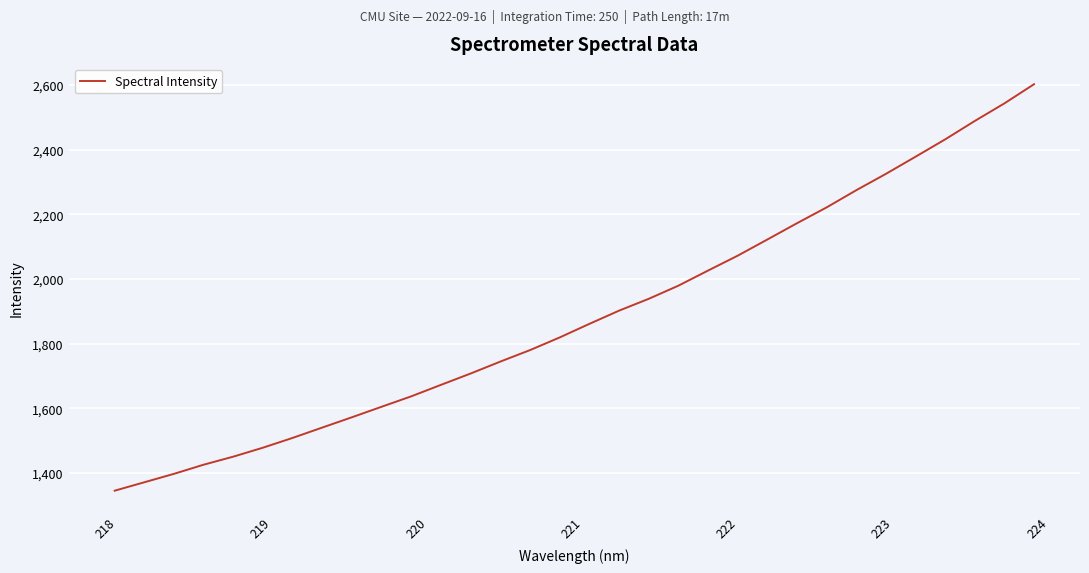

What is the smallest value displayed?

1344.9